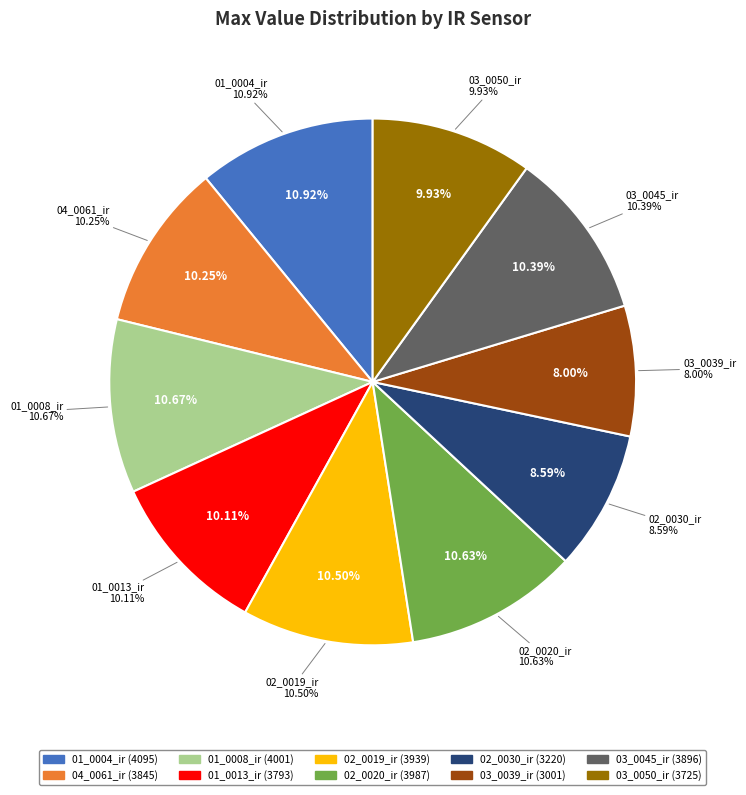

What is the ratio of the value at 01_0013_ir to the value at 03_0045_ir?

1.0